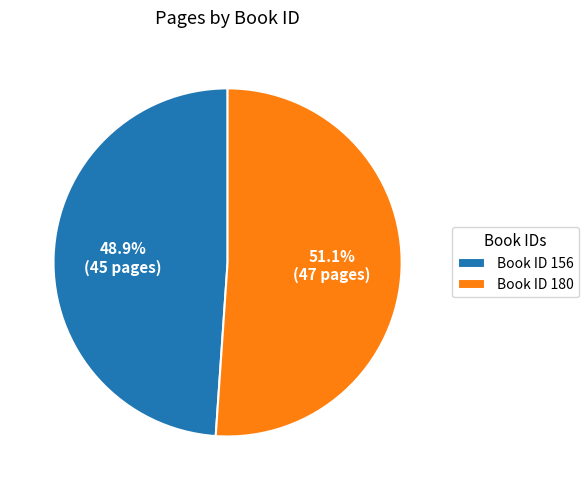

How many slices are in this pie chart?

2